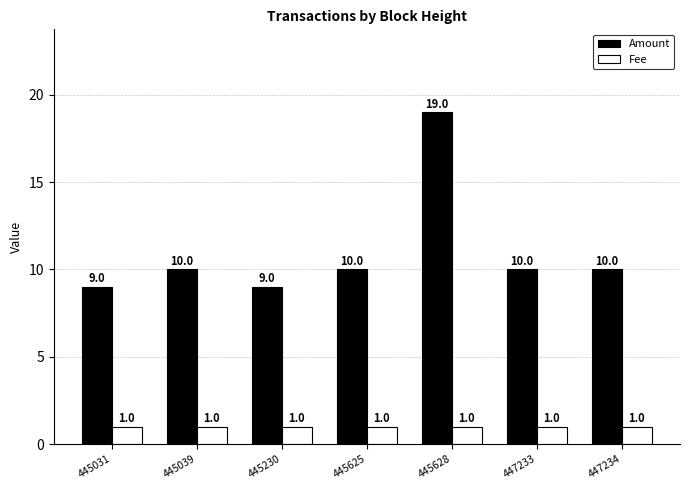

Is the value of Amount at 445031 greater than the value of Fee at 447234?

Yes